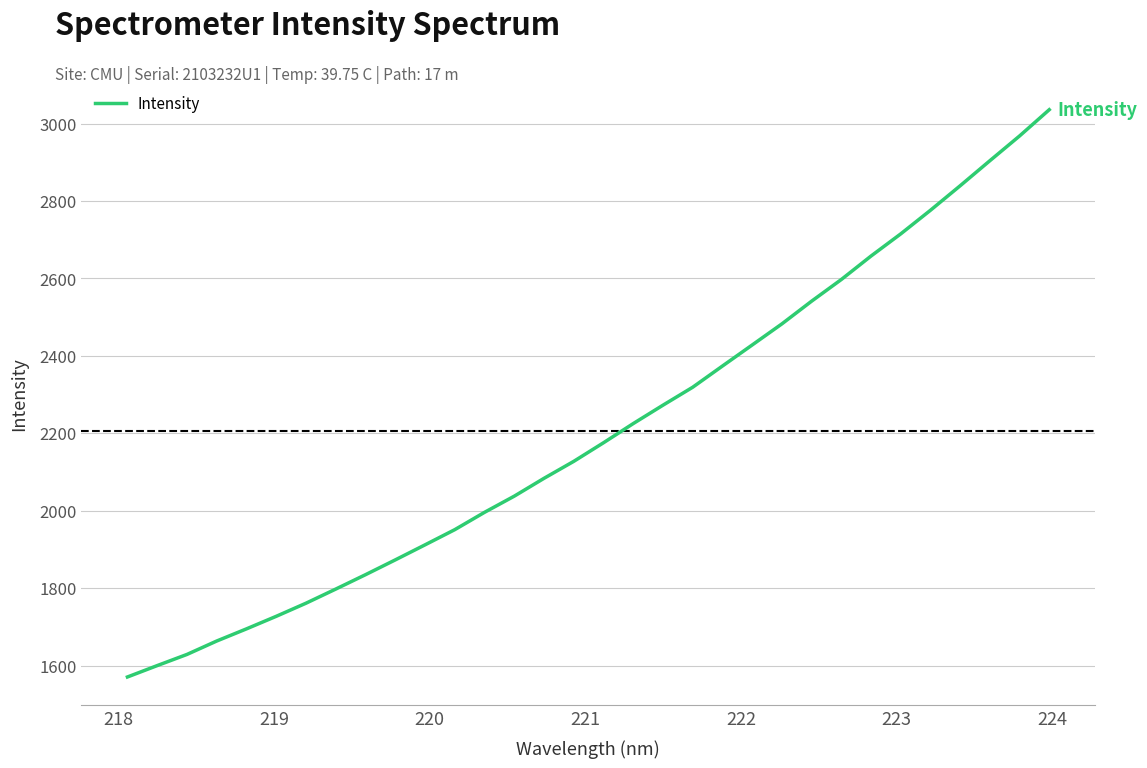

What is the maximum value shown in the chart?

3035.8